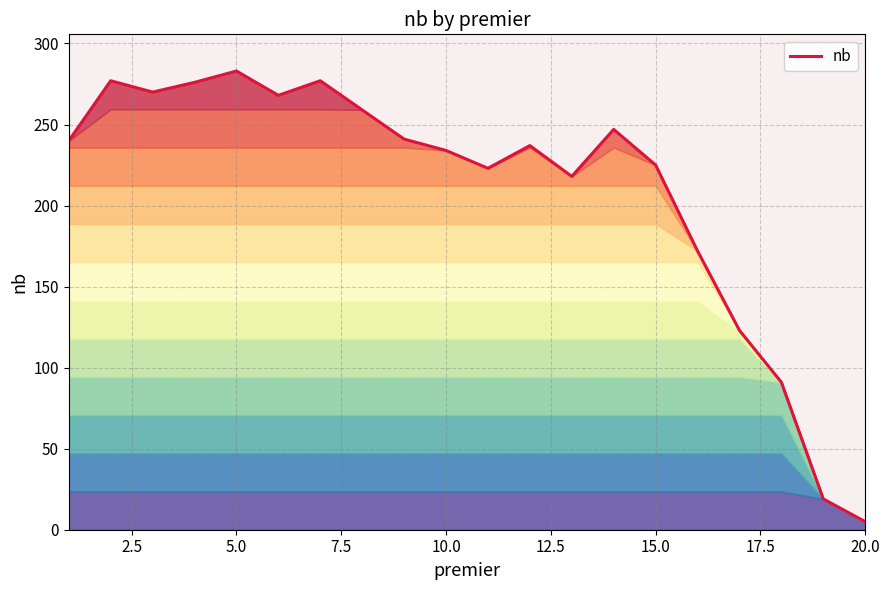

What is the maximum value shown in the chart?

283